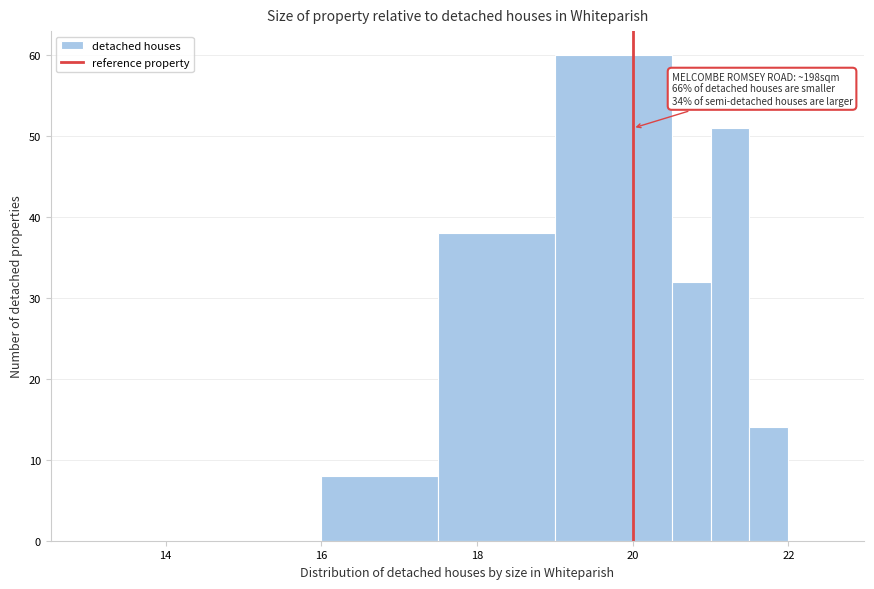

Read against the x-axis, roughly where is the centre of the tallest bar?

19.8